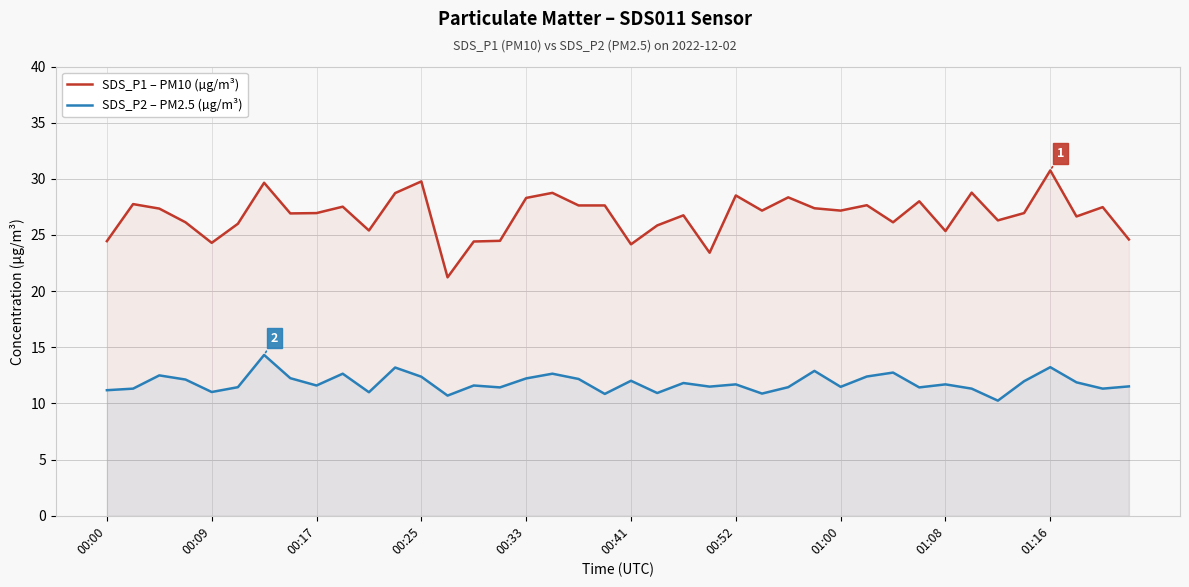

In SDS_P2 – PM2.5 (µg/m³), how many points are lower than both neighbors (excluding endpoints)?

13